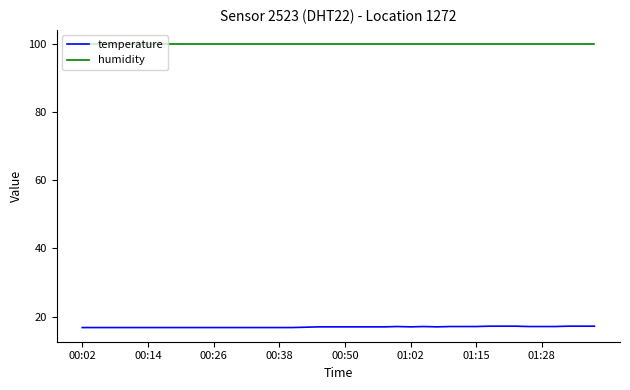

Which series has the largest range (max minus min)?

temperature